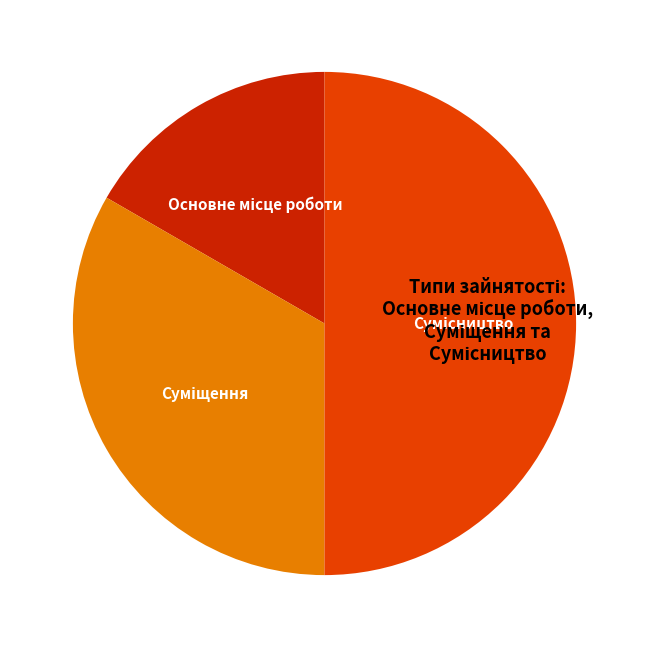

Rank the categories by value from highest to lowest.

Сумісництво, Суміщення, Основне місце роботи